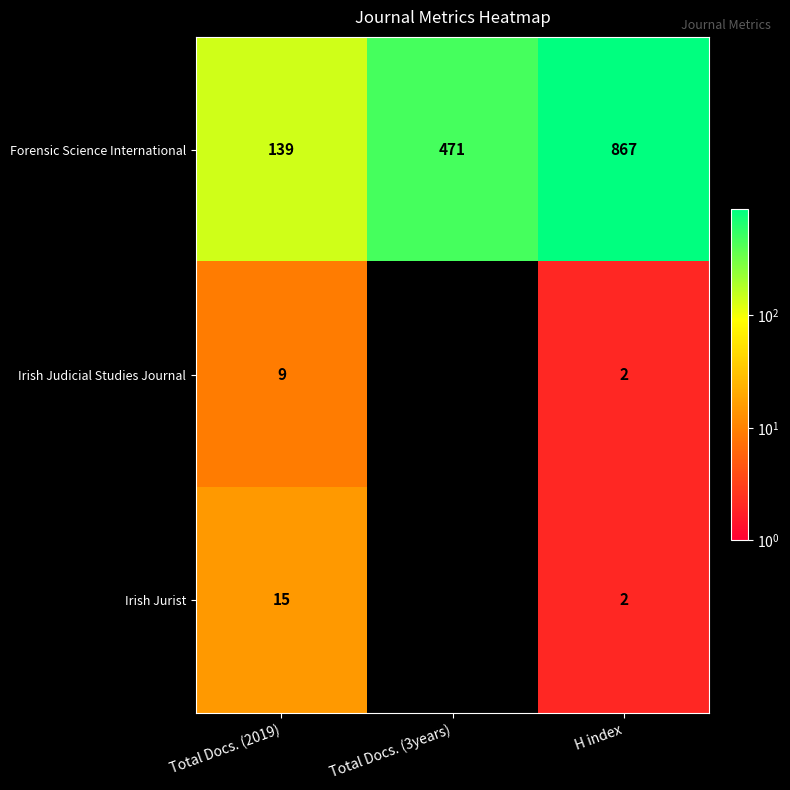

What is the sum of all Irish Jurist values?

17